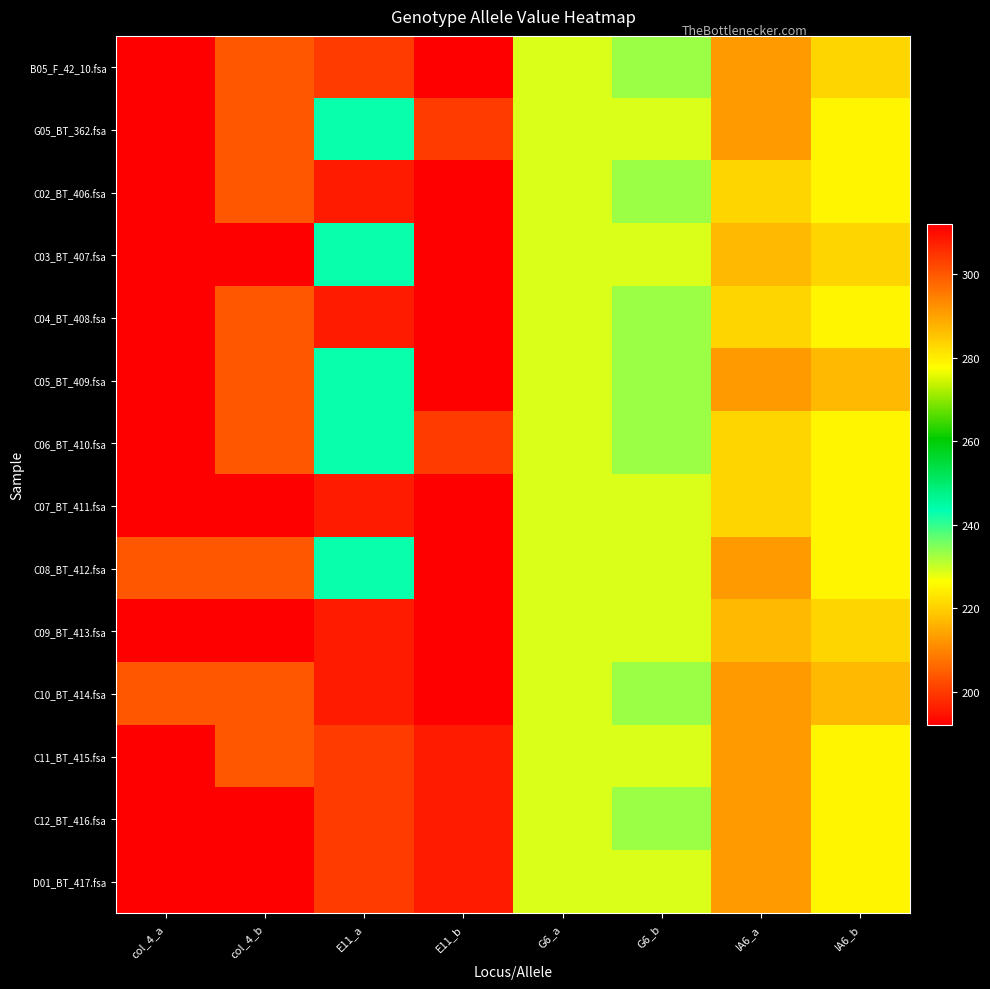

Reading left to right, extract all data points from this chart.

B05_F_42_10.fsa: col_4_a=192	col_4_b=204	E11_a=304	E11_b=312	G6_a=229	G6_b=233	IA6_a=213	IA6_b=221
G05_BT_362.fsa: col_4_a=192	col_4_b=204	E11_a=243	E11_b=304	G6_a=229	G6_b=229	IA6_a=213	IA6_b=225
C02_BT_406.fsa: col_4_a=192	col_4_b=204	E11_a=308	E11_b=312	G6_a=229	G6_b=233	IA6_a=221	IA6_b=225
C03_BT_407.fsa: col_4_a=192	col_4_b=192	E11_a=243	E11_b=312	G6_a=229	G6_b=229	IA6_a=217	IA6_b=221
C04_BT_408.fsa: col_4_a=192	col_4_b=204	E11_a=308	E11_b=312	G6_a=229	G6_b=233	IA6_a=221	IA6_b=225
C05_BT_409.fsa: col_4_a=192	col_4_b=204	E11_a=243	E11_b=312	G6_a=229	G6_b=233	IA6_a=213	IA6_b=217
C06_BT_410.fsa: col_4_a=192	col_4_b=204	E11_a=243	E11_b=304	G6_a=229	G6_b=233	IA6_a=221	IA6_b=225
C07_BT_411.fsa: col_4_a=192	col_4_b=192	E11_a=308	E11_b=312	G6_a=229	G6_b=229	IA6_a=221	IA6_b=225
C08_BT_412.fsa: col_4_a=204	col_4_b=204	E11_a=243	E11_b=312	G6_a=229	G6_b=229	IA6_a=213	IA6_b=225
C09_BT_413.fsa: col_4_a=192	col_4_b=192	E11_a=308	E11_b=312	G6_a=229	G6_b=229	IA6_a=217	IA6_b=221
C10_BT_414.fsa: col_4_a=204	col_4_b=204	E11_a=308	E11_b=312	G6_a=229	G6_b=233	IA6_a=213	IA6_b=217
C11_BT_415.fsa: col_4_a=192	col_4_b=204	E11_a=304	E11_b=308	G6_a=229	G6_b=229	IA6_a=213	IA6_b=225
C12_BT_416.fsa: col_4_a=192	col_4_b=192	E11_a=304	E11_b=308	G6_a=229	G6_b=233	IA6_a=213	IA6_b=225
D01_BT_417.fsa: col_4_a=192	col_4_b=192	E11_a=304	E11_b=308	G6_a=229	G6_b=229	IA6_a=213	IA6_b=225